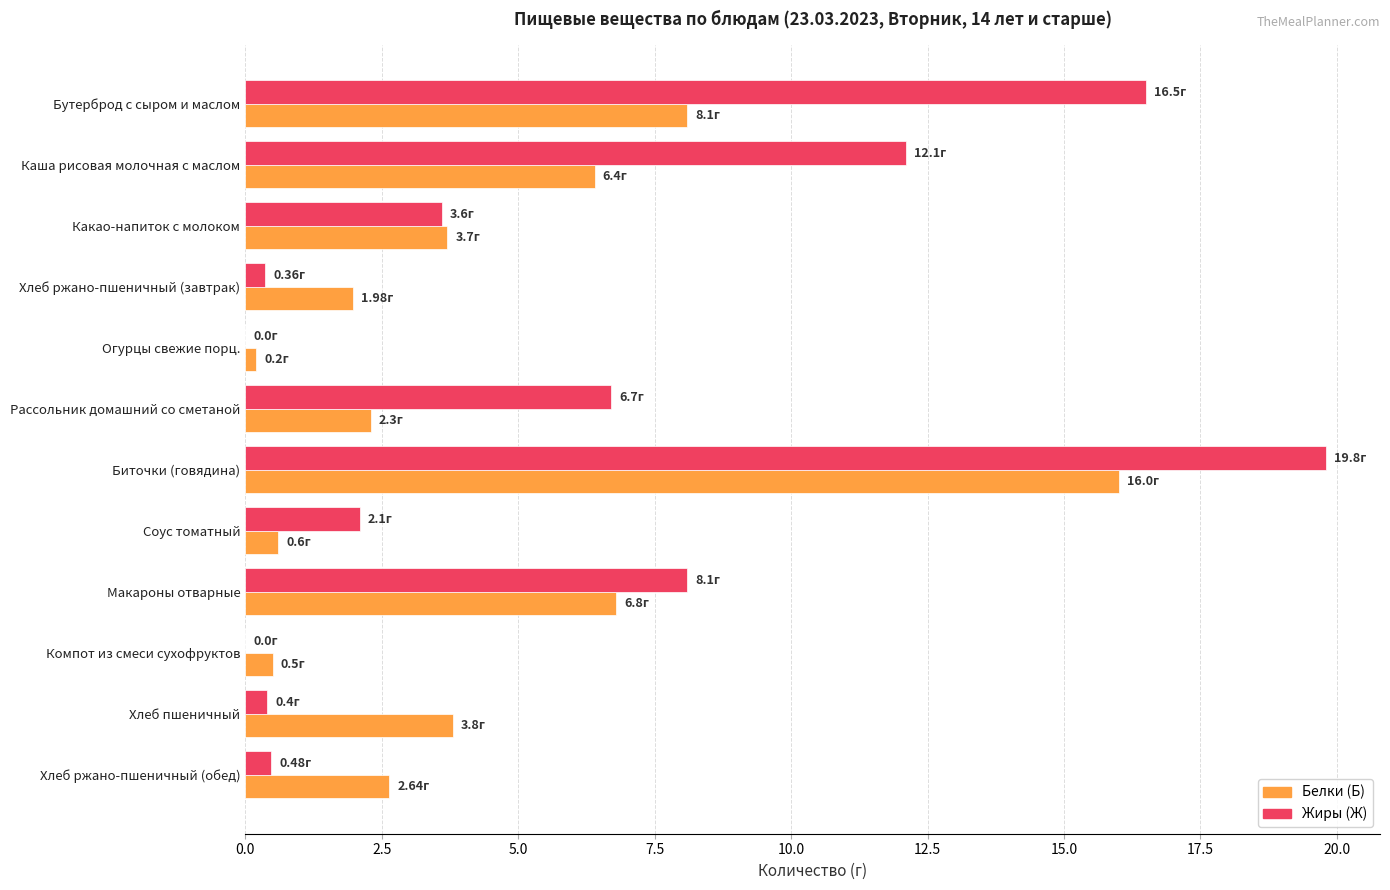

What is the total value across all series at Компот из смеси сухофруктов?

0.5